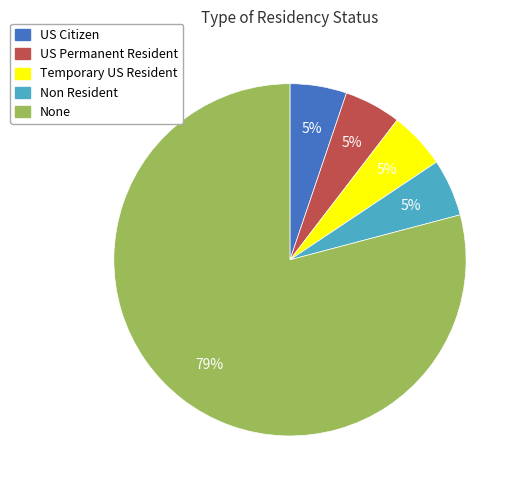

Approximately how many times larger is the value at US Permanent Resident compared to Non Resident?

1.0